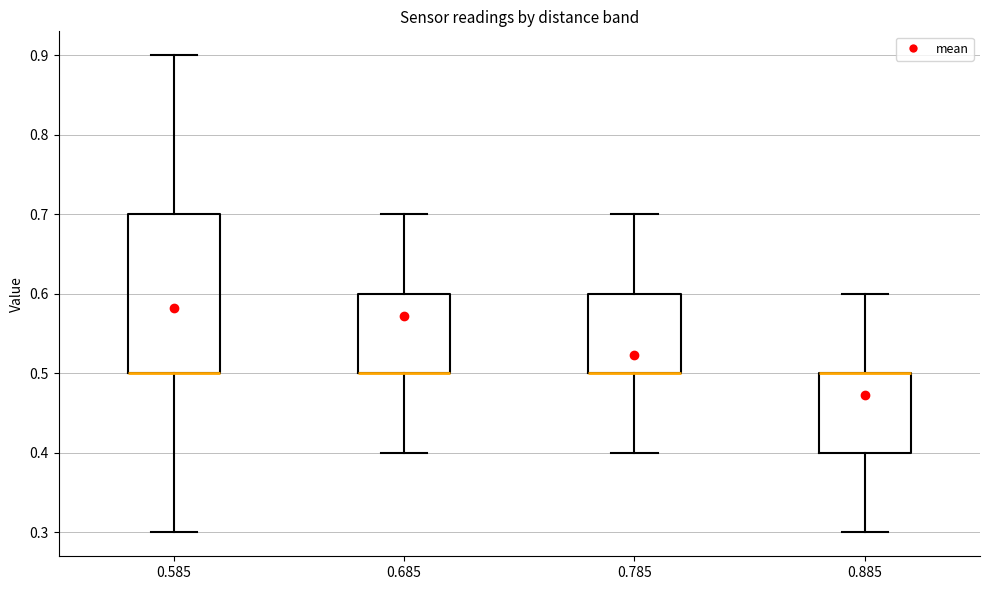

Comparing the boxes themselves (not the whiskers), which one is the tallest?

0.585